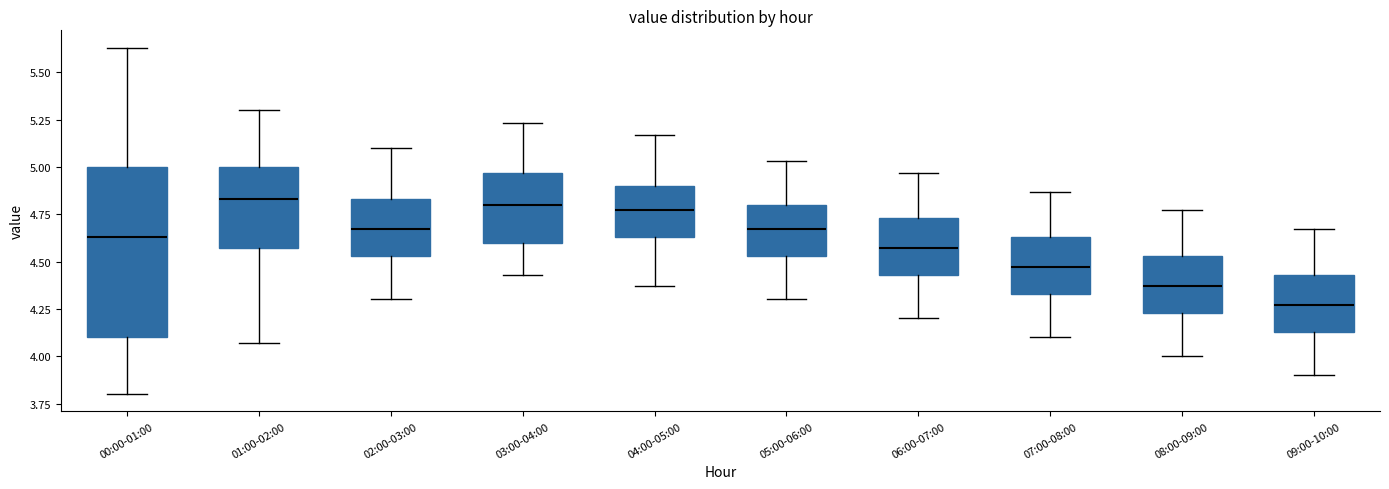

Reading left to right, transcribe this box plot: for each box, give where its median line is, the range the box spans, and where its two whiskers end, as read against the y-axis. The values are not printed on the chart, so give them approximately, as read against the axis.

00:00-01:00: median 4.65, box 4.10 to 5.00, whiskers 3.80 to 5.65
01:00-02:00: median 4.85, box 4.55 to 5.00, whiskers 4.05 to 5.30
02:00-03:00: median 4.65, box 4.55 to 4.85, whiskers 4.30 to 5.10
03:00-04:00: median 4.80, box 4.60 to 4.95, whiskers 4.45 to 5.25
04:00-05:00: median 4.75, box 4.65 to 4.90, whiskers 4.35 to 5.15
05:00-06:00: median 4.65, box 4.55 to 4.80, whiskers 4.30 to 5.05
06:00-07:00: median 4.55, box 4.45 to 4.75, whiskers 4.20 to 4.95
07:00-08:00: median 4.45, box 4.35 to 4.65, whiskers 4.10 to 4.85
08:00-09:00: median 4.35, box 4.25 to 4.55, whiskers 4.00 to 4.75
09:00-10:00: median 4.25, box 4.15 to 4.45, whiskers 3.90 to 4.65